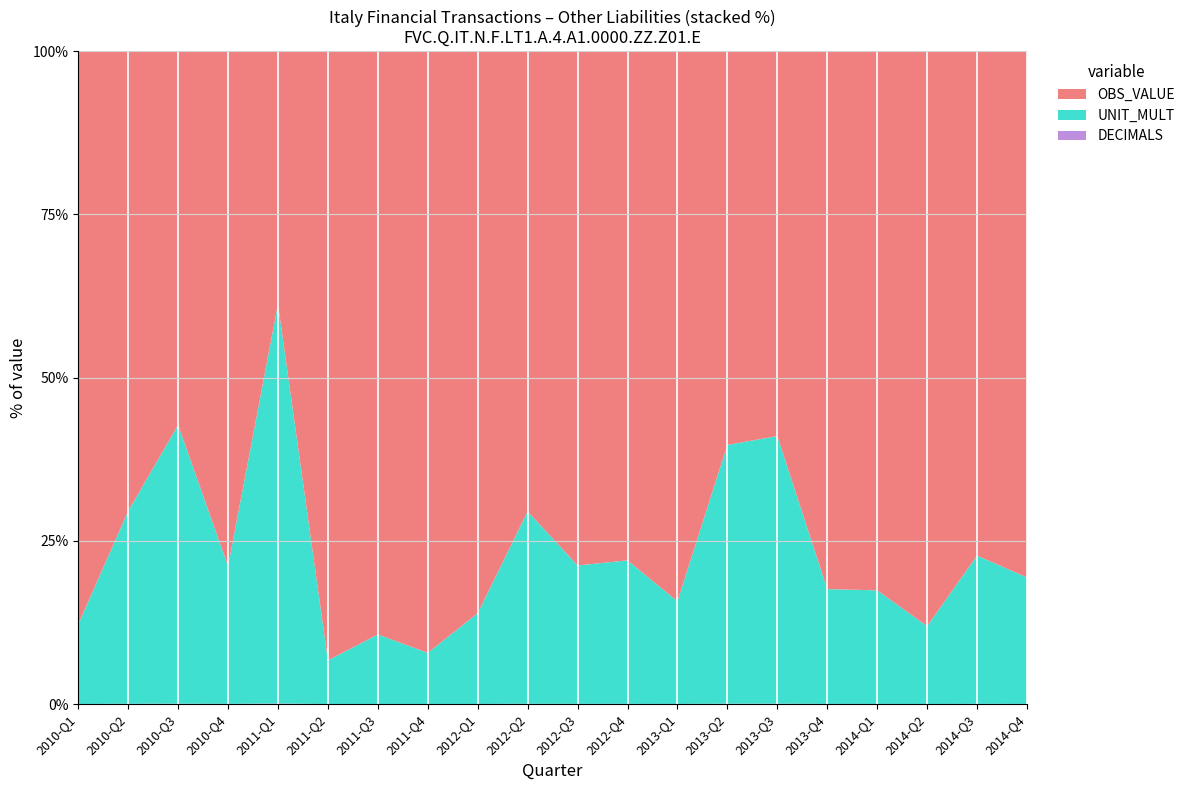

Reading left to right, extract all data points from this chart.

OBS_VALUE: 2010-Q1=-4311	2010-Q2=-1431	2010-Q3=-805	2010-Q4=2244	2011-Q1=380	2011-Q2=8362	2011-Q3=5030	2011-Q4=-7049	2012-Q1=3713	2012-Q2=1435	2012-Q3=2229	2012-Q4=-2128	2013-Q1=3215	2013-Q2=-913	2013-Q3=863	2013-Q4=2810	2014-Q1=2847	2014-Q2=4428	2014-Q3=-2041	2014-Q4=2496
UNIT_MULT: 2010-Q1=6	2010-Q2=6	2010-Q3=6	2010-Q4=6	2011-Q1=6	2011-Q2=6	2011-Q3=6	2011-Q4=6	2012-Q1=6	2012-Q2=6	2012-Q3=6	2012-Q4=6	2013-Q1=6	2013-Q2=6	2013-Q3=6	2013-Q4=6	2014-Q1=6	2014-Q2=6	2014-Q3=6	2014-Q4=6
DECIMALS: 2010-Q1=0	2010-Q2=0	2010-Q3=0	2010-Q4=0	2011-Q1=0	2011-Q2=0	2011-Q3=0	2011-Q4=0	2012-Q1=0	2012-Q2=0	2012-Q3=0	2012-Q4=0	2013-Q1=0	2013-Q2=0	2013-Q3=0	2013-Q4=0	2014-Q1=0	2014-Q2=0	2014-Q3=0	2014-Q4=0